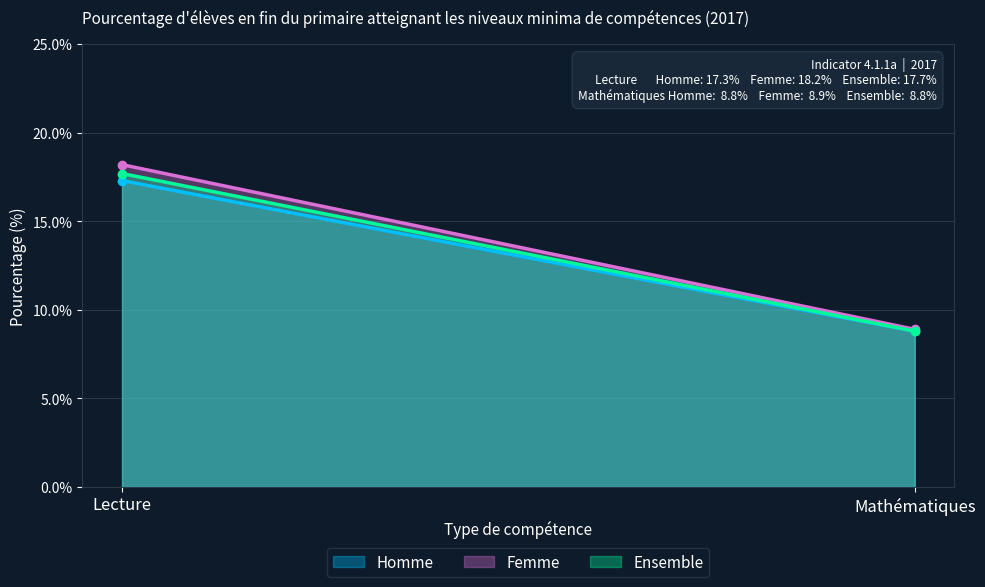

At how many categories does at least one series exceed 12?

1